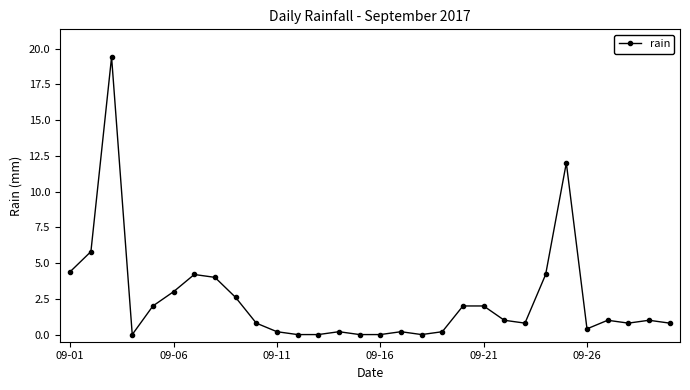

Reading left to right, what are all the values shown in this chart?

4.4	5.8	19.4	0.0	2.0	3.0	4.2	4.0	2.6	0.8	0.2	0.0	0.0	0.2	0.0	0.0	0.2	0.0	0.2	2.0	2.0	1.0	0.8	4.2	12.0	0.4	1.0	0.8	1.0	0.8